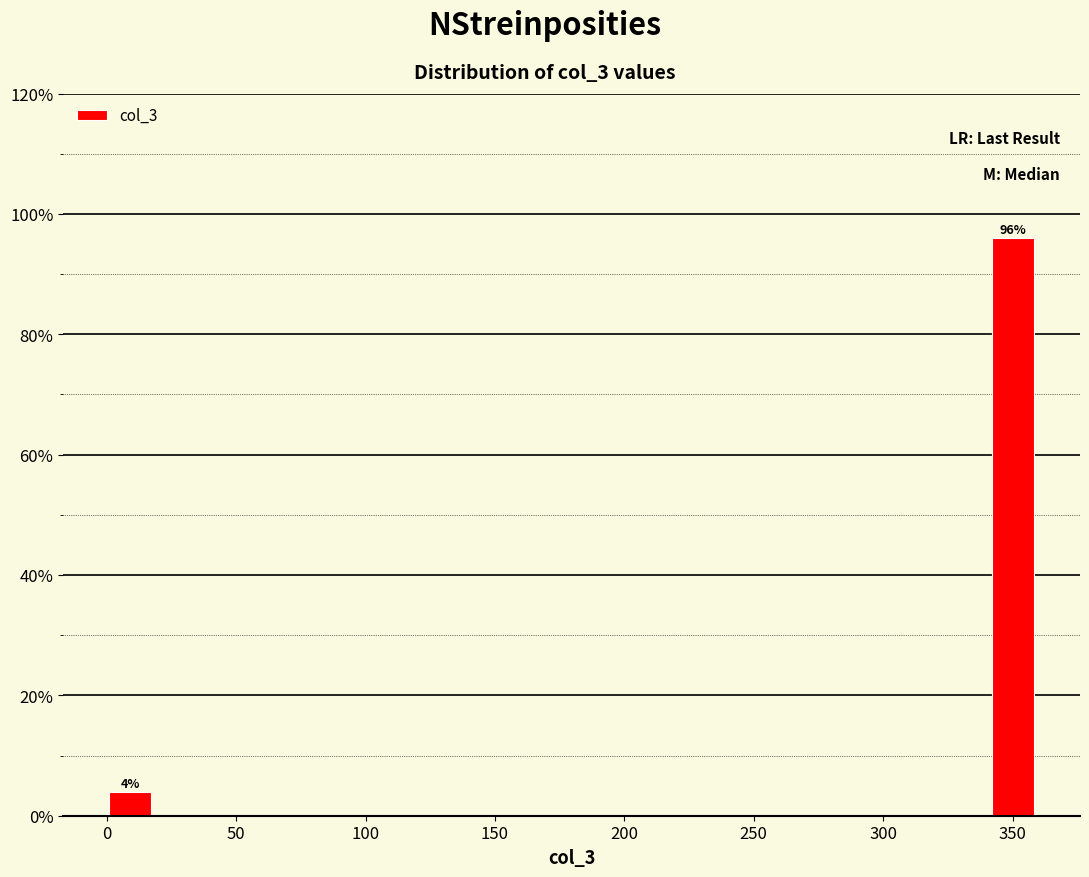

Around what value on the x-axis is the tallest bar? Give the approximate position of its centre, as read against the axis.

350